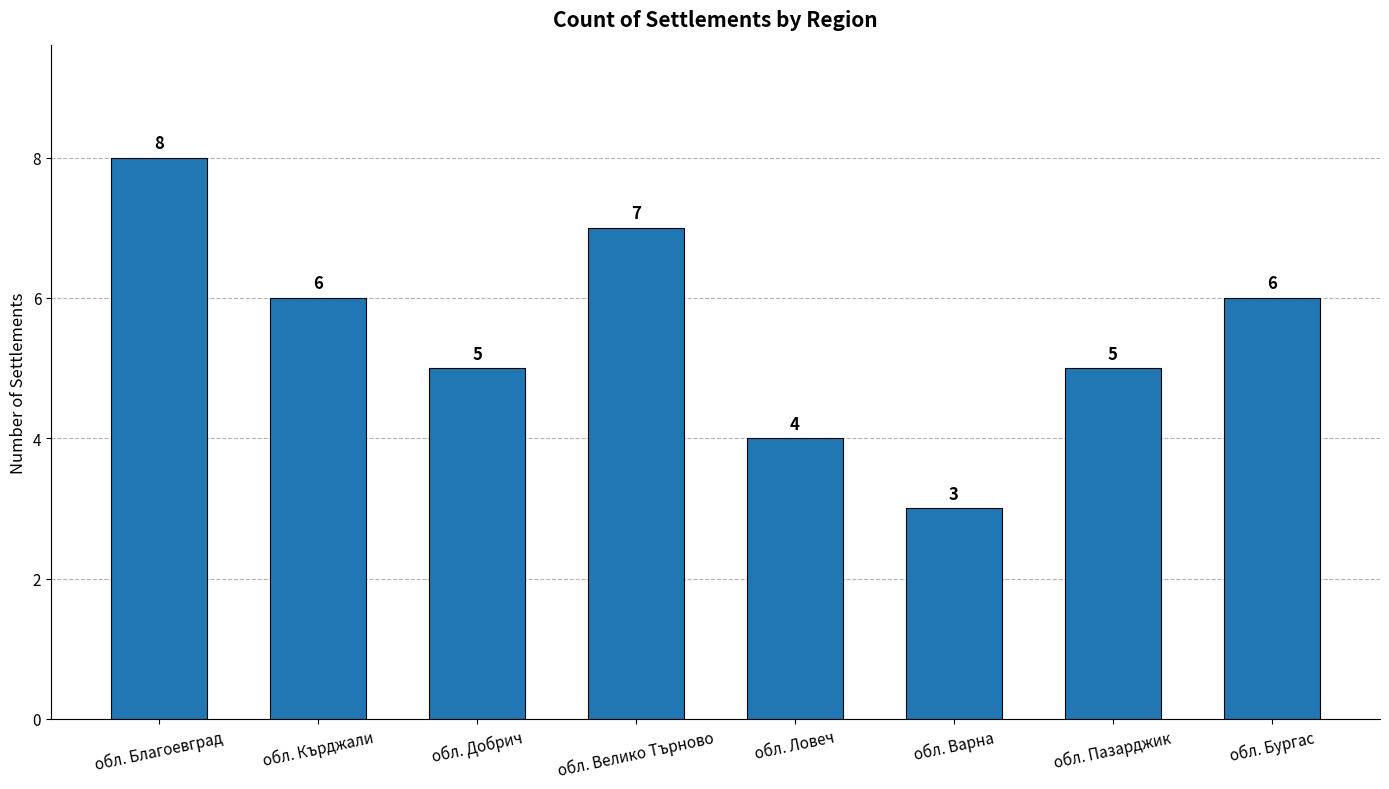

Between обл. Велико Търново and обл. Кърджали, which is larger?

обл. Велико Търново